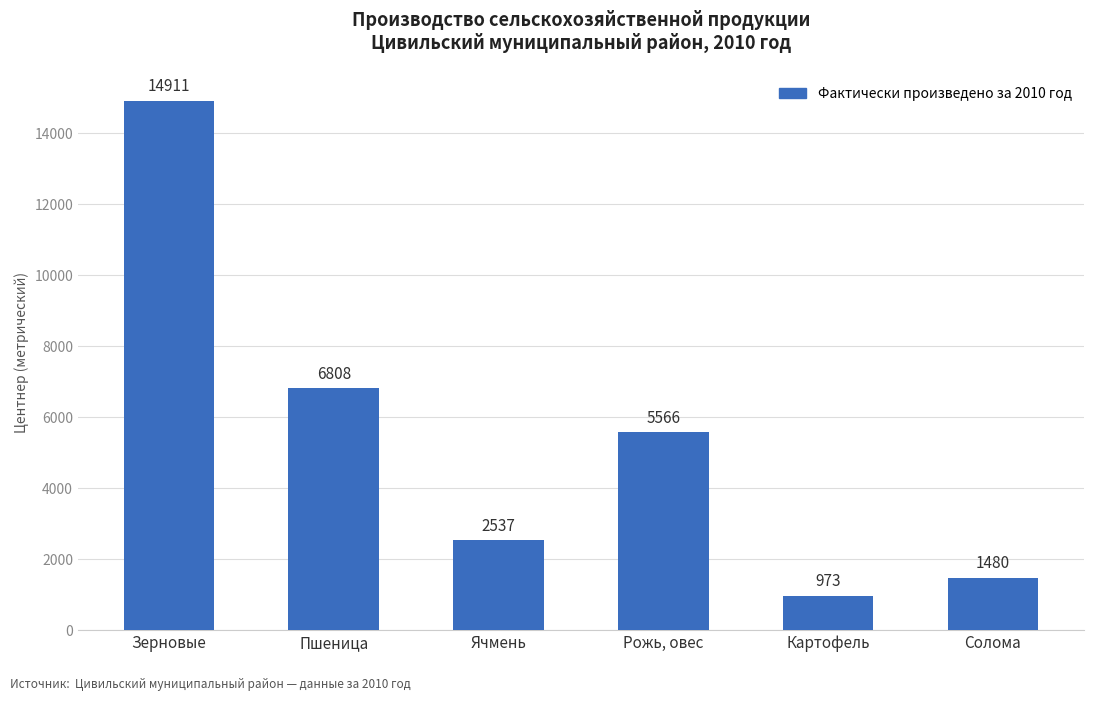

Where does the data first go above 5566?

Зерновые